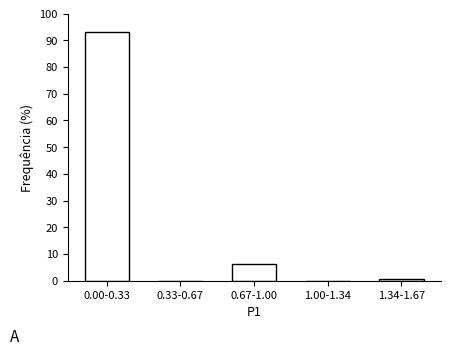

Reading right to left, list all the values displayed in this chart.

1.34-1.67=0.6	1.00-1.34=0.0	0.67-1.00=6.3	0.33-0.67=0.0	0.00-0.33=93.0